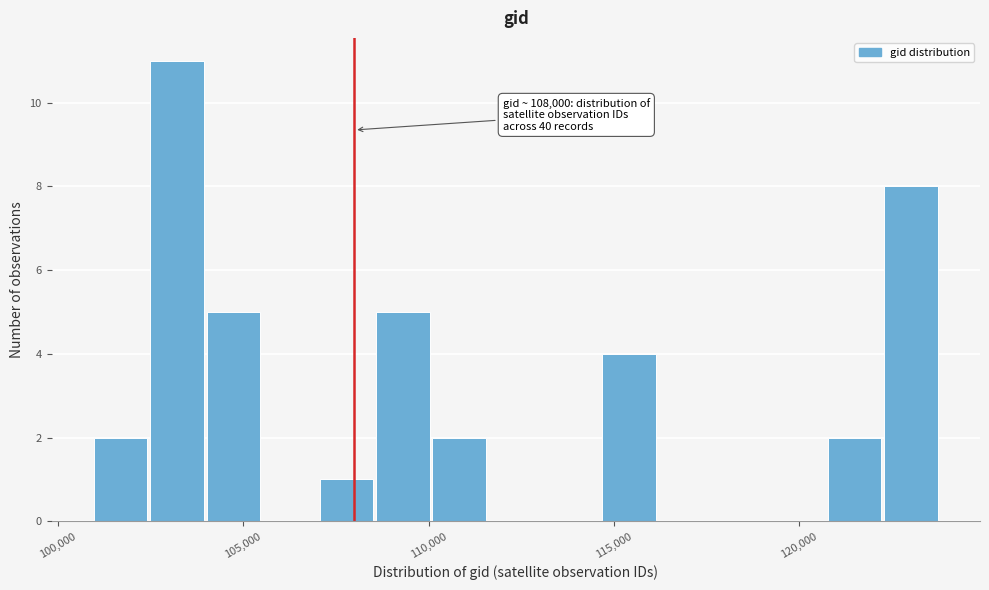

Around what value on the x-axis is the tallest bar? Give the approximate position of its centre, as read against the axis.

103000